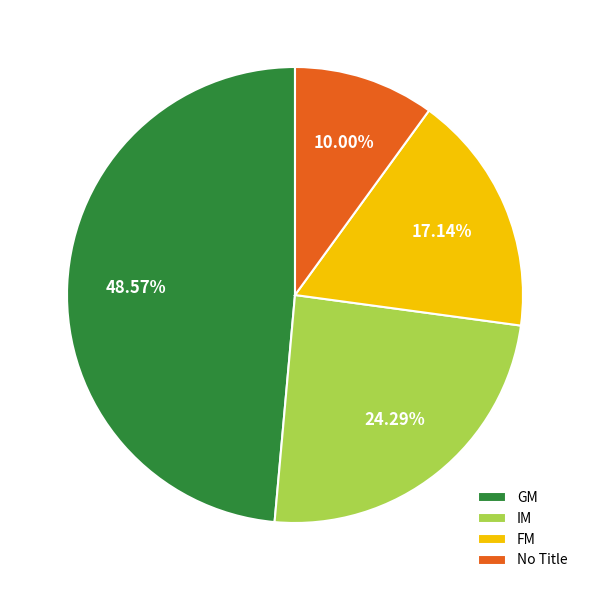

To the nearest percent, what portion does IM represent?

24%